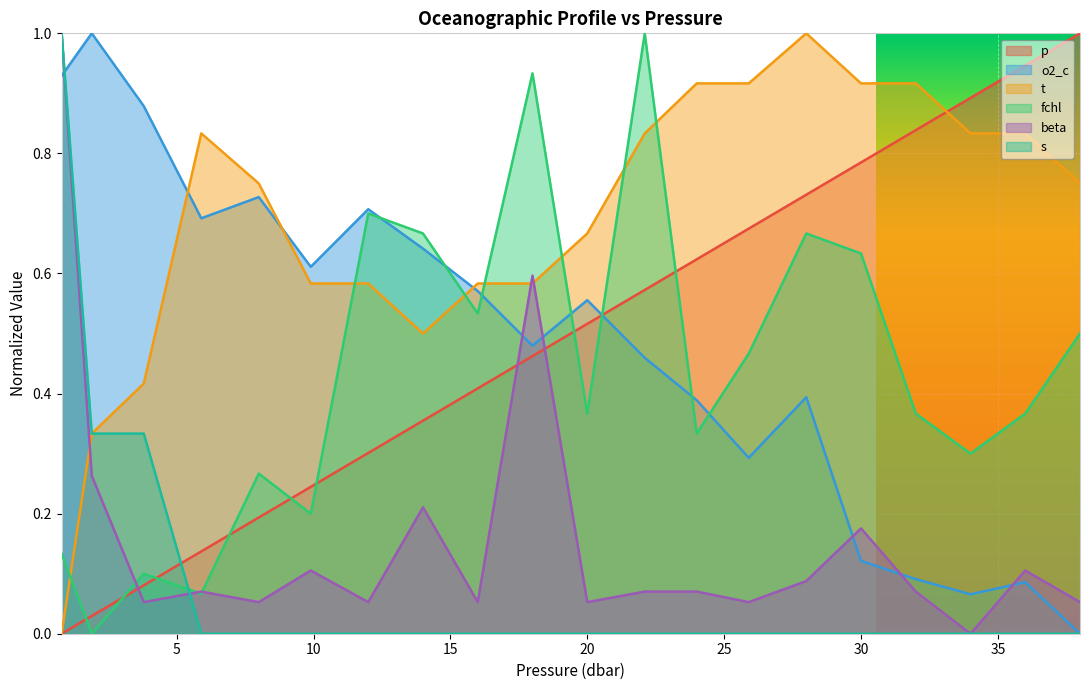

What is the difference between the second highest and minimum values in the fchl series?

0.9